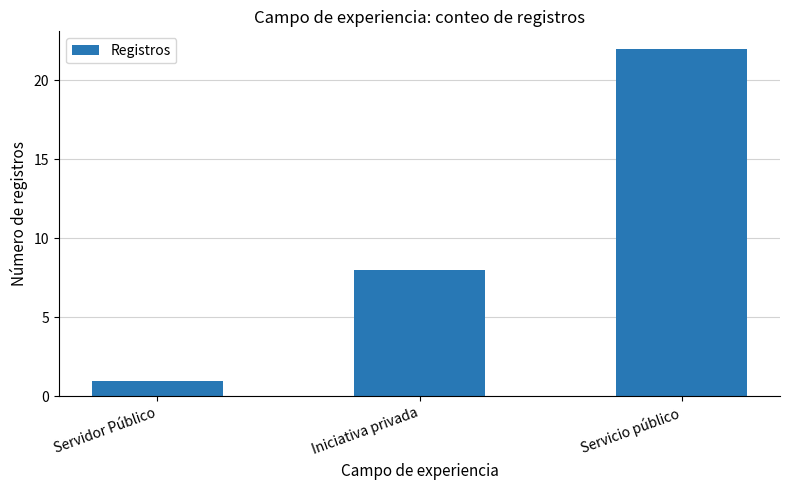

What is the label of the 2nd bar from the right?

Iniciativa privada